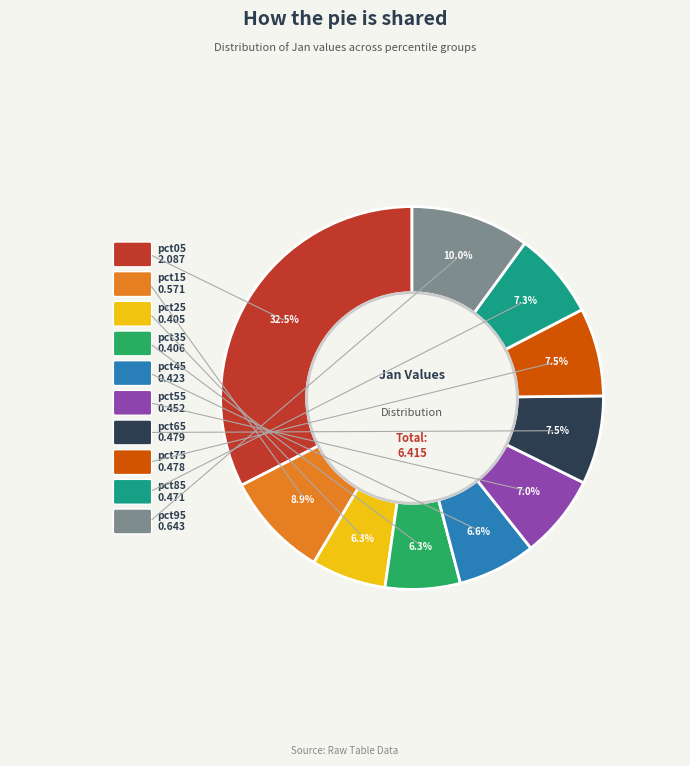

Is there any slice that represents more than half of the pie?

No